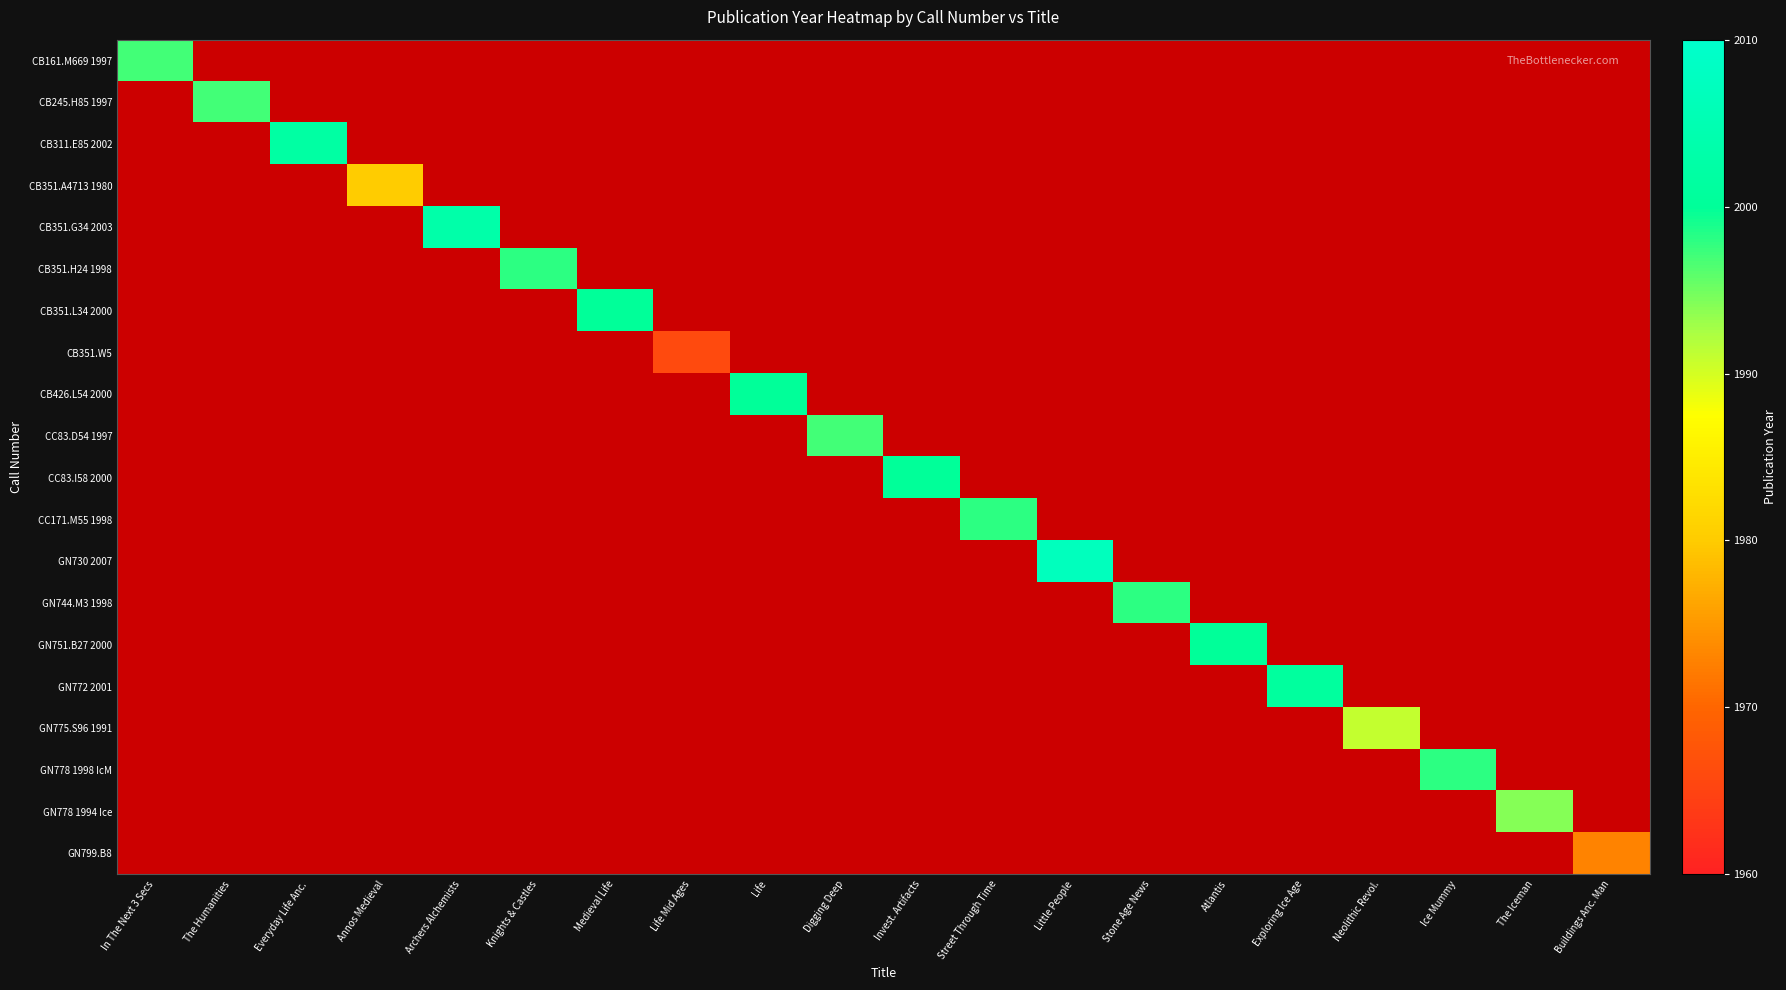

How many data points does each series have?

20